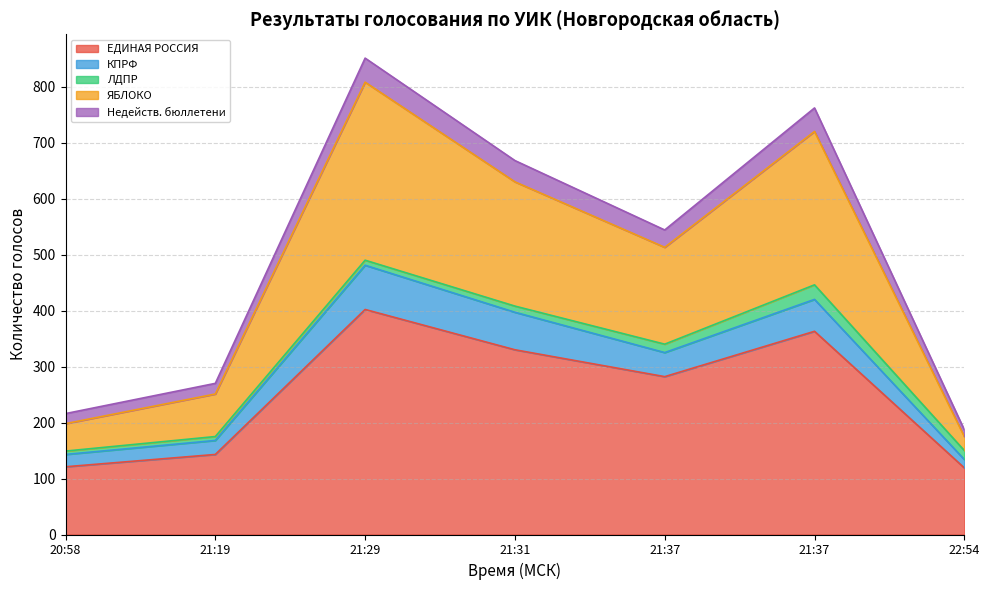

The value of ЕДИНАЯ РОССИЯ at 20:58 is 121. True or false?

True